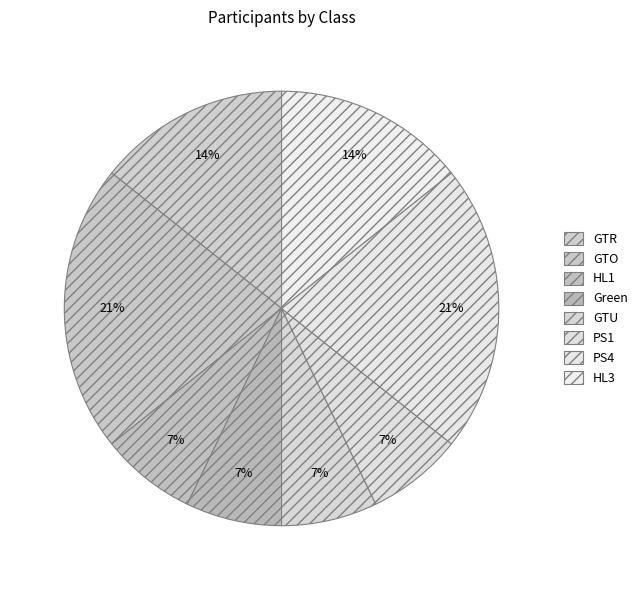

What percentage is NOT represented by HL1?

92.9%